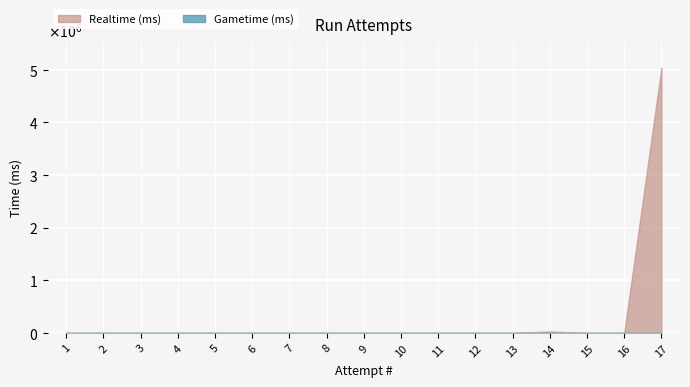

True or false: Realtime (ms) has more than 1 points higher than both neighbors.

False